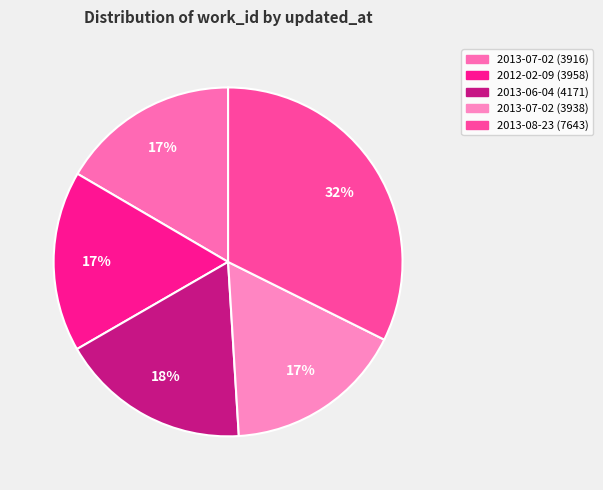

Count the number of slices in the pie.

5